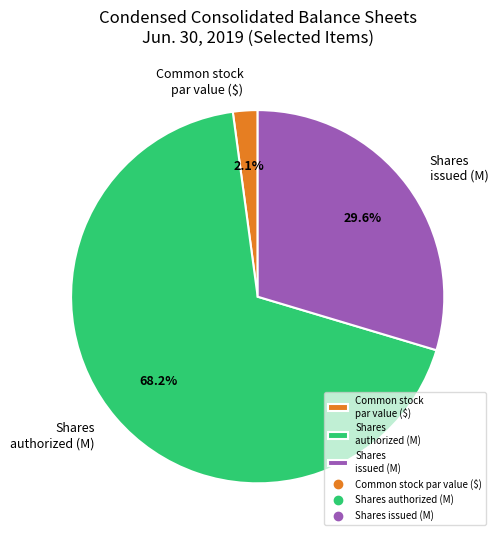

Rank the categories by value from lowest to highest.

Common stock par value ($), Shares issued (M), Shares authorized (M)